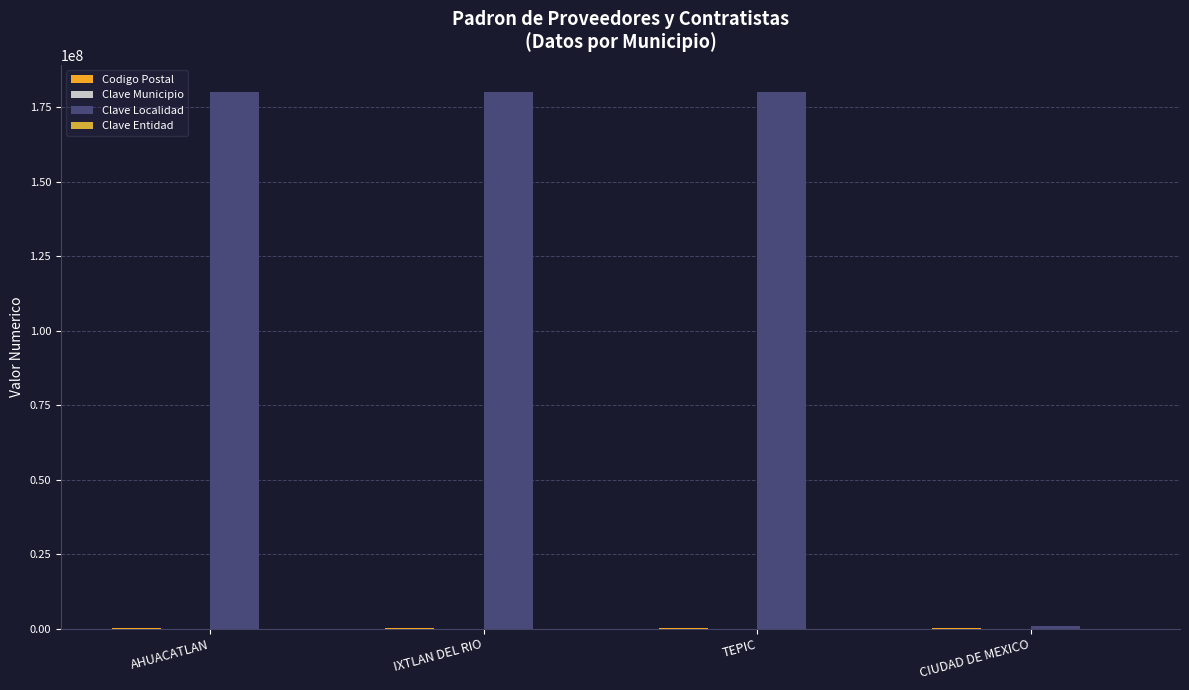

How many categories are shown in the chart?

4